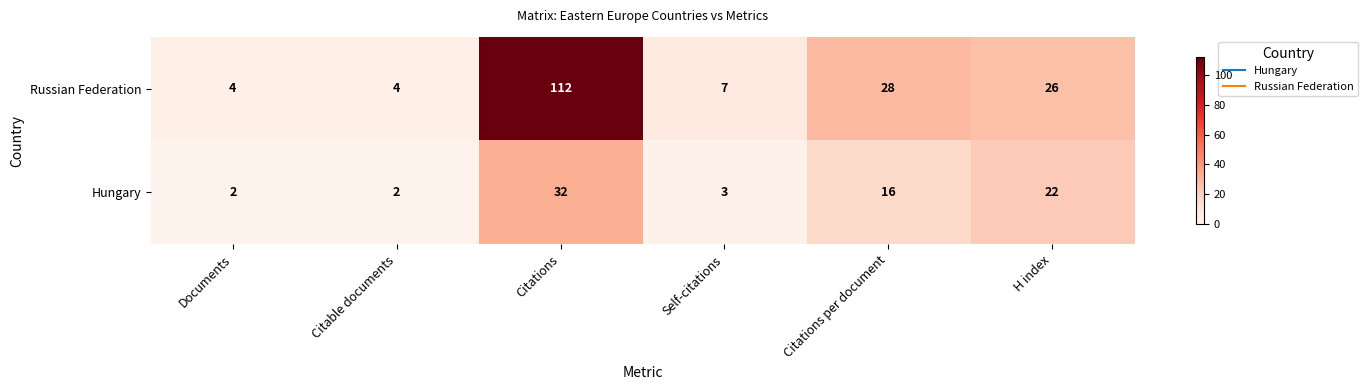

What is the minimum value for Russian Federation?

4